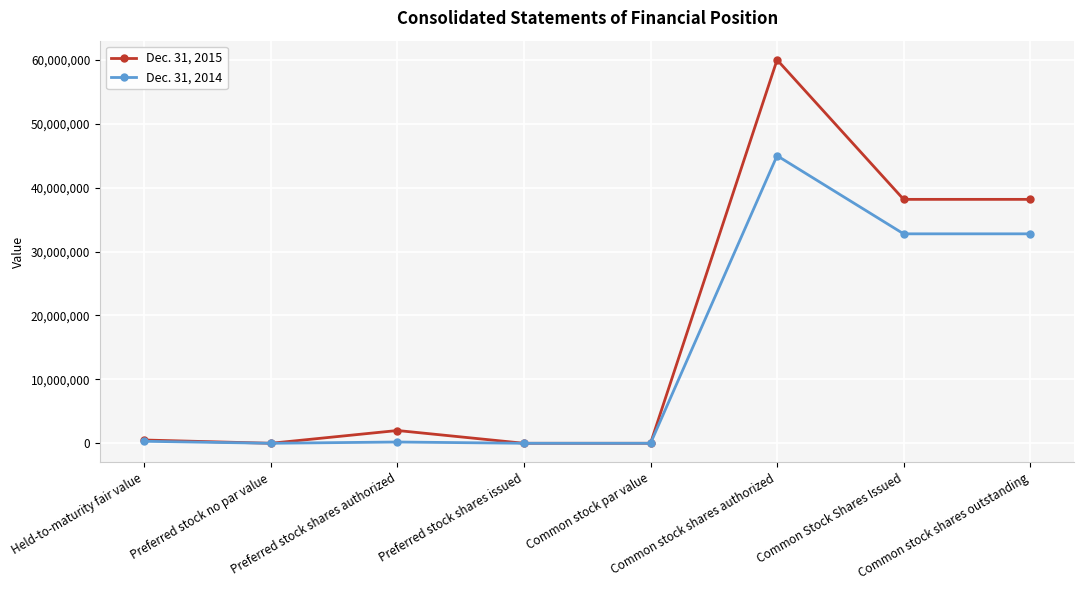

What is the label of the 3rd point from the left?

Preferred stock shares authorized